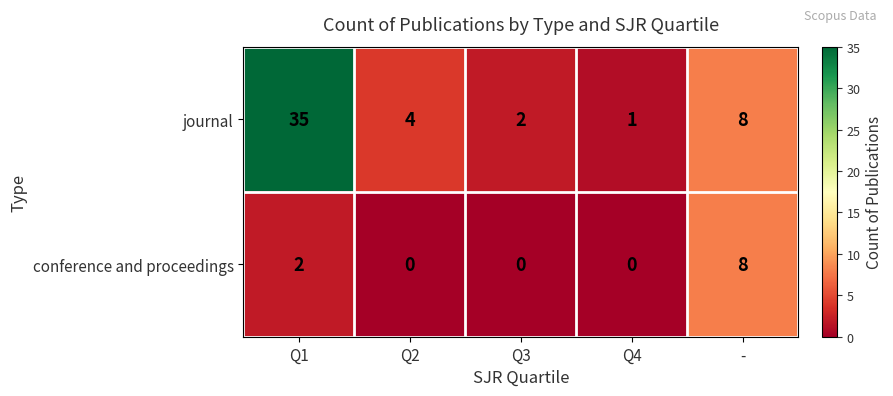

The journal series shows 0 at Q4. True or false?

False